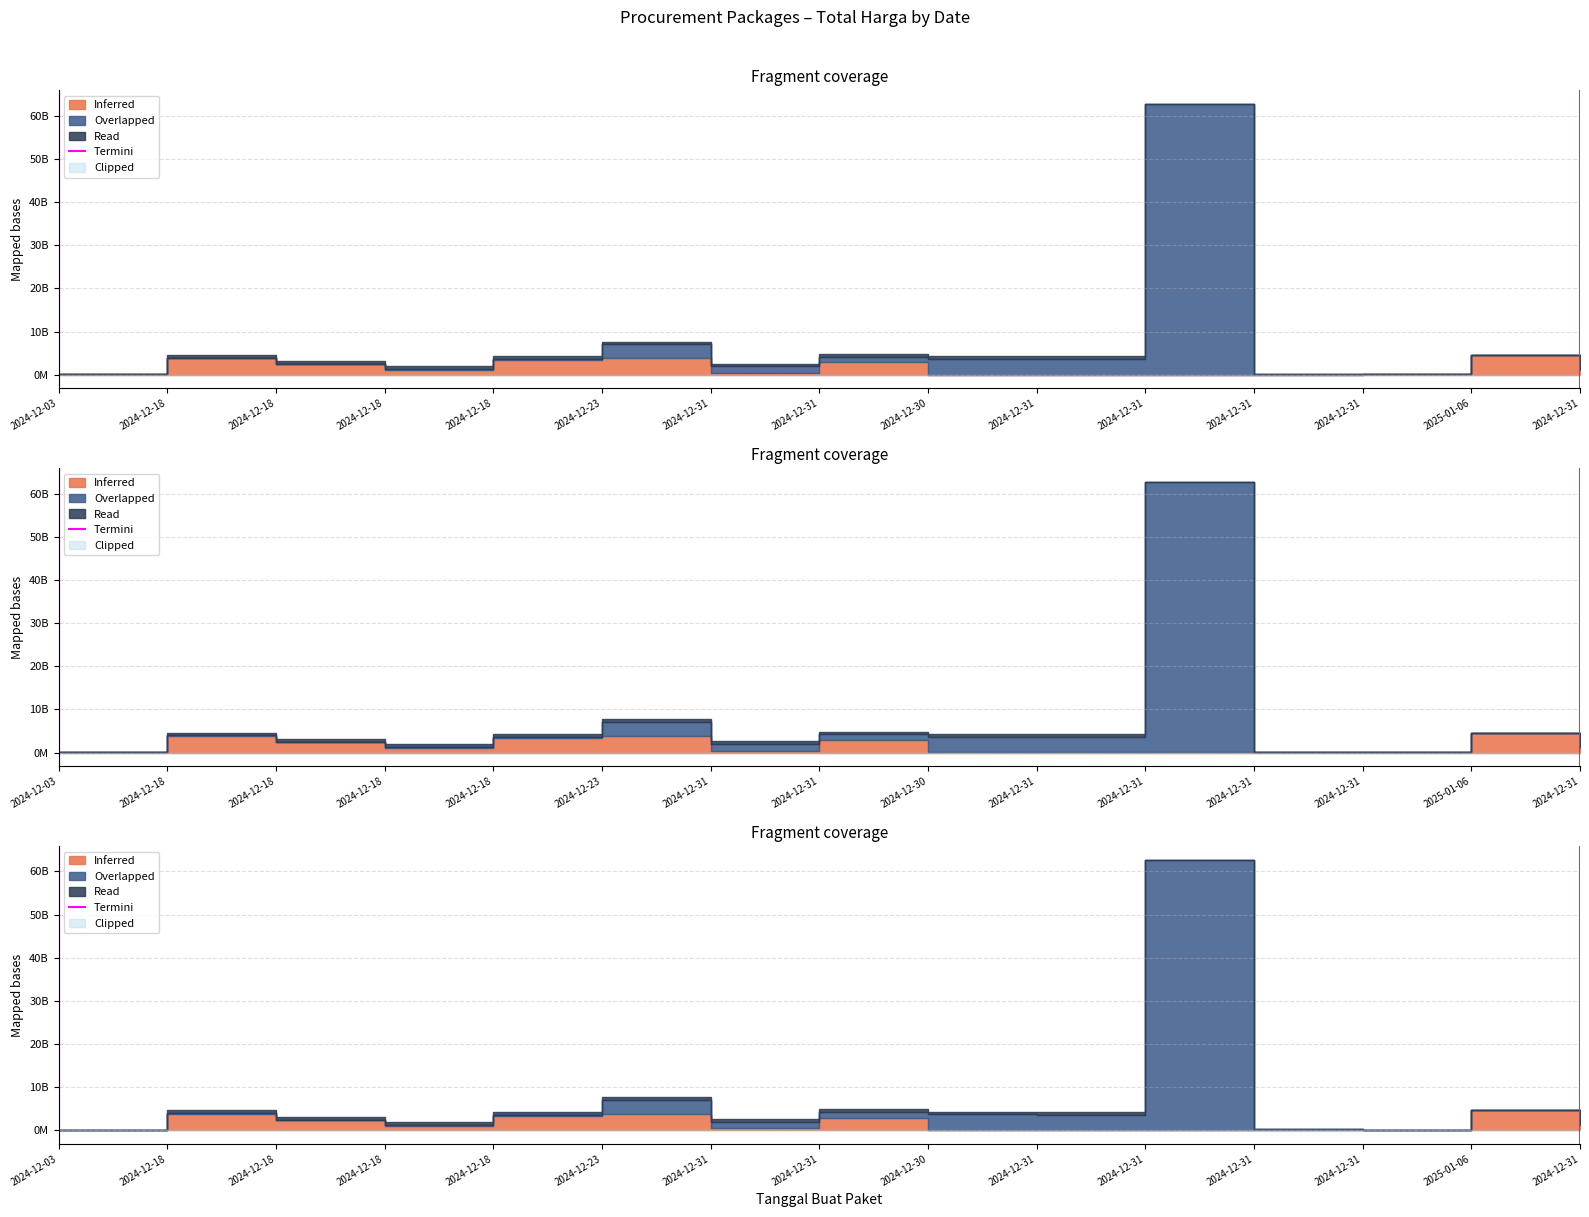

How many lines are shown in the chart?

1